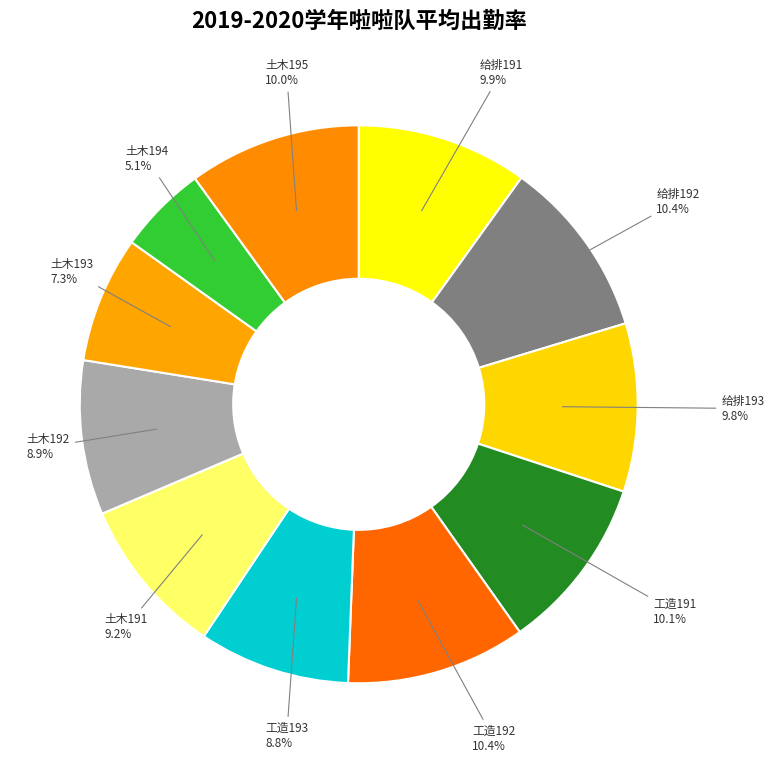

Count the number of slices in the pie.

11